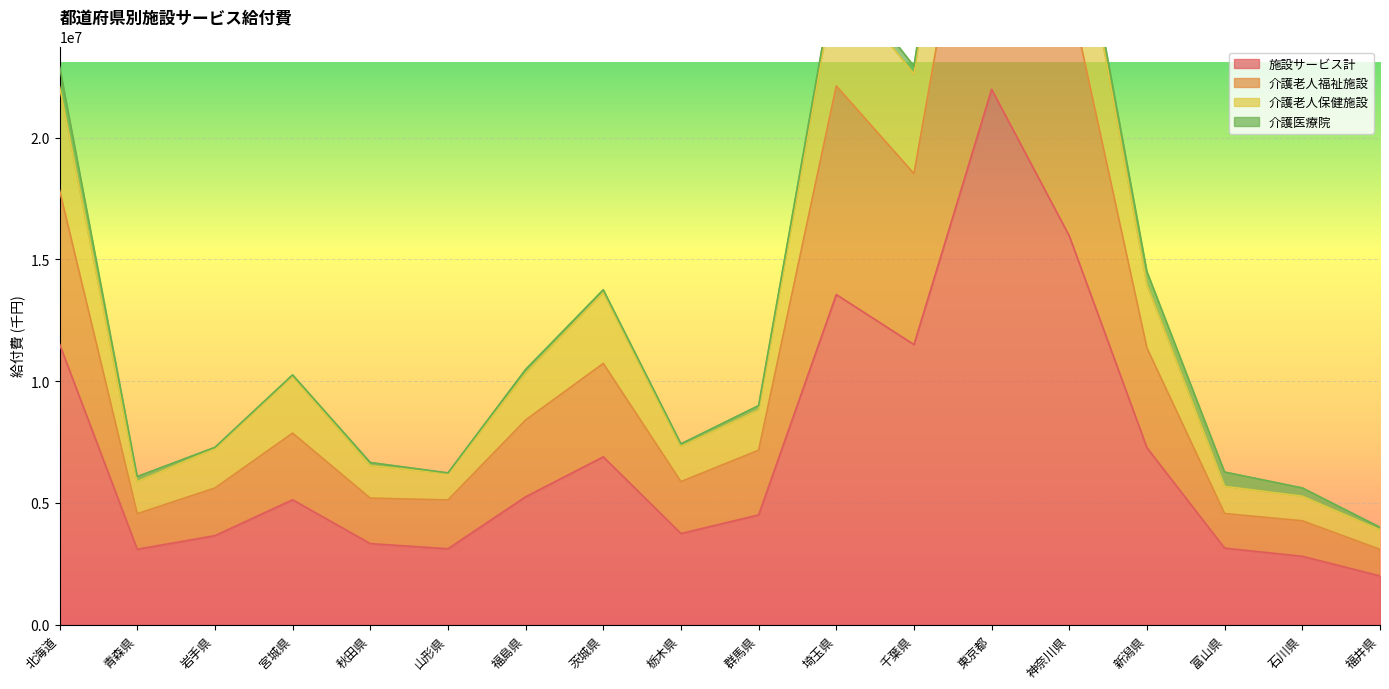

What is the maximum value shown in the chart?

42861752.8